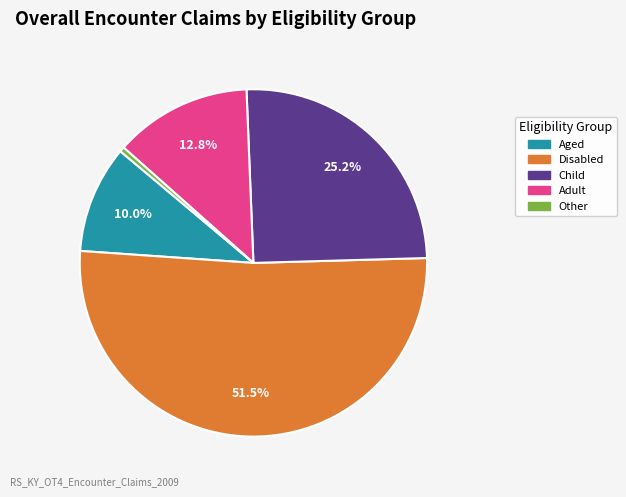

To the nearest percent, what is the difference between the largest and smallest slice percentages?

51%